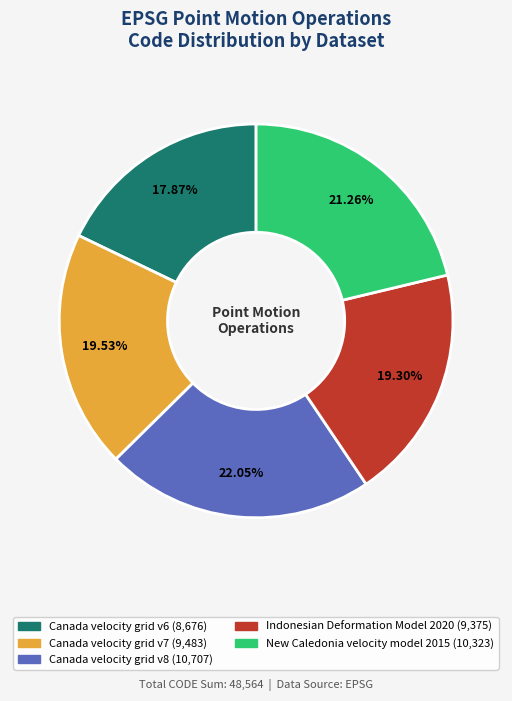

The New Caledonia velocity model 2015 slice represents 21% of the pie. True or false?

True